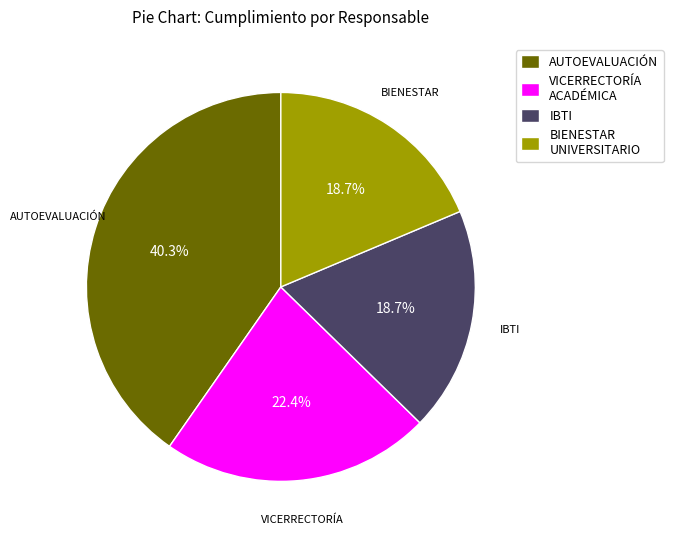

Is the sum of BIENESTAR UNIVERSITARIO and AUTOEVALUACIÓN greater than half?

Yes